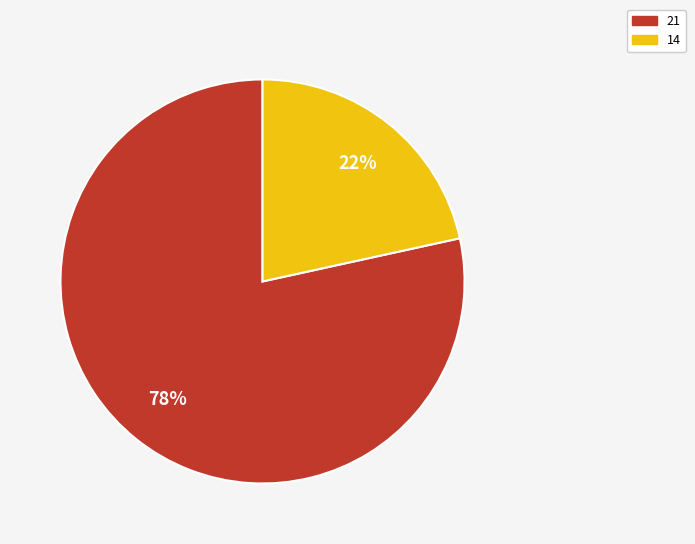

The 21 slice represents 78% of the pie. True or false?

True